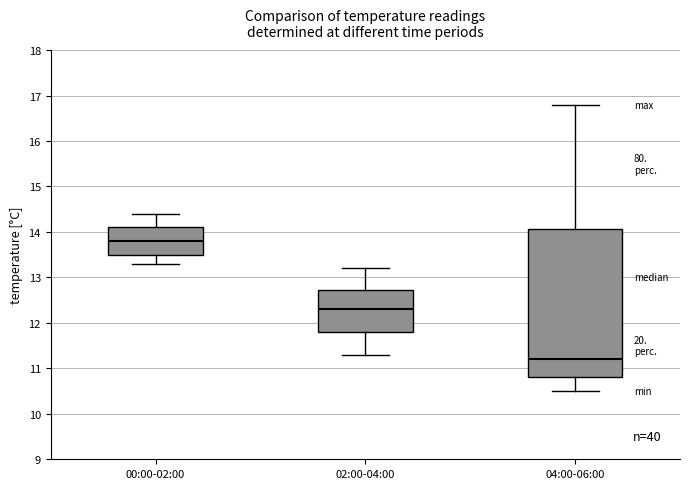

Where is the lower edge of the box for 00:00-02:00 on the y-axis? The values are not printed on the chart, so give them approximately, as read against the axis.

13.5